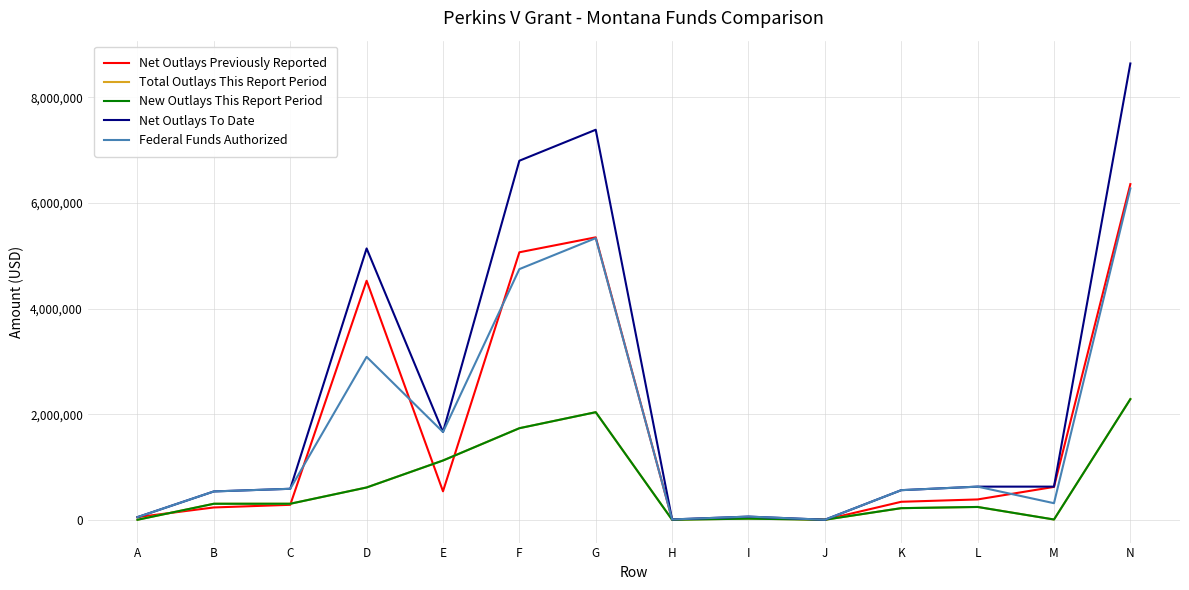

Which series has the widest spread of values?

Net Outlays To Date